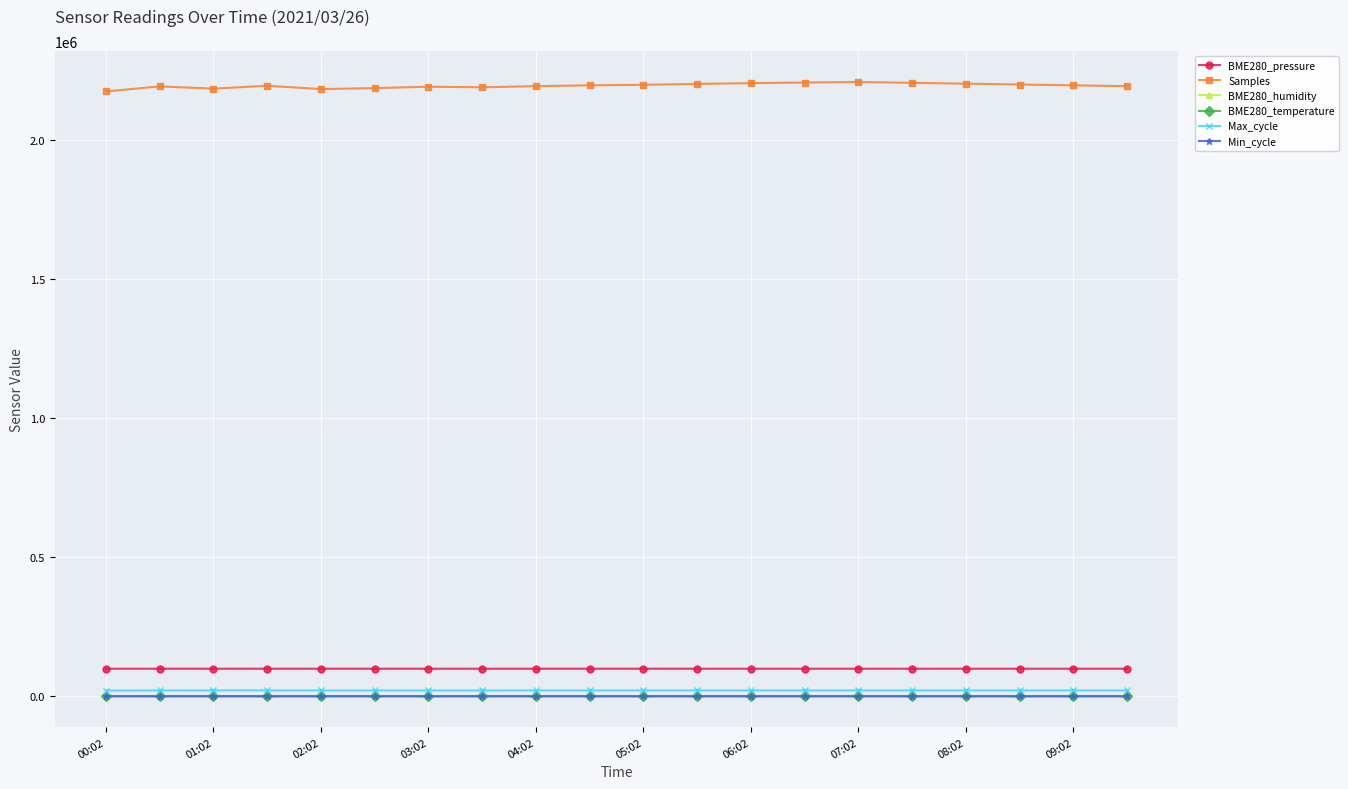

Does the chart display data point markers on the line(s)?

Yes